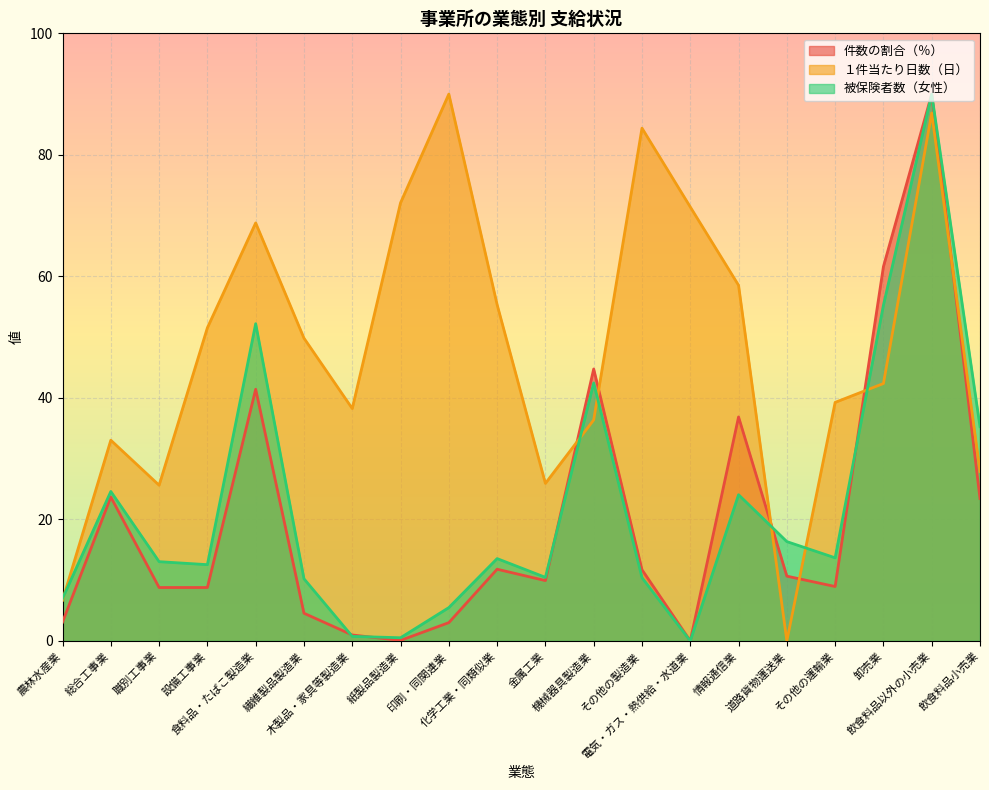

Reading left to right, transcribe all the data shown in this chart.

件数の割合（％）: 農林水産業=3.1	総合工事業=23.7	職別工事業=8.8	設備工事業=8.8	食料品・たばこ製造業=41.4	繊維製品製造業=4.6	木製品・家具等製造業=1.0	紙製品製造業=0.1	印刷・同関連業=3.0	化学工業・同類似業=11.8	金属工業=9.9	機械器具製造業=44.8	その他の製造業=11.7	電気・ガス・熱供給・水道業=0.0	情報通信業=36.9	道路貨物運送業=10.7	その他の運輸業=9.0	卸売業=61.6	飲食料品以外の小売業=90.0	飲食料品小売業=23.4
１件当たり日数（日）: 農林水産業=6.7	総合工事業=33.0	職別工事業=25.6	設備工事業=51.5	食料品・たばこ製造業=68.8	繊維製品製造業=49.8	木製品・家具等製造業=38.2	紙製品製造業=72.1	印刷・同関連業=90.0	化学工業・同類似業=55.3	金属工業=25.9	機械器具製造業=36.4	その他の製造業=84.4	電気・ガス・熱供給・水道業=71.4	情報通信業=58.5	道路貨物運送業=0.0	その他の運輸業=39.3	卸売業=42.4	飲食料品以外の小売業=86.9	飲食料品小売業=27.9
被保険者数（女性）: 農林水産業=7.0	総合工事業=24.6	職別工事業=13.0	設備工事業=12.5	食料品・たばこ製造業=52.2	繊維製品製造業=10.2	木製品・家具等製造業=0.7	紙製品製造業=0.5	印刷・同関連業=5.5	化学工業・同類似業=13.5	金属工業=10.5	機械器具製造業=42.5	その他の製造業=10.4	電気・ガス・熱供給・水道業=0.0	情報通信業=24.1	道路貨物運送業=16.3	その他の運輸業=13.7	卸売業=55.3	飲食料品以外の小売業=90.0	飲食料品小売業=35.3